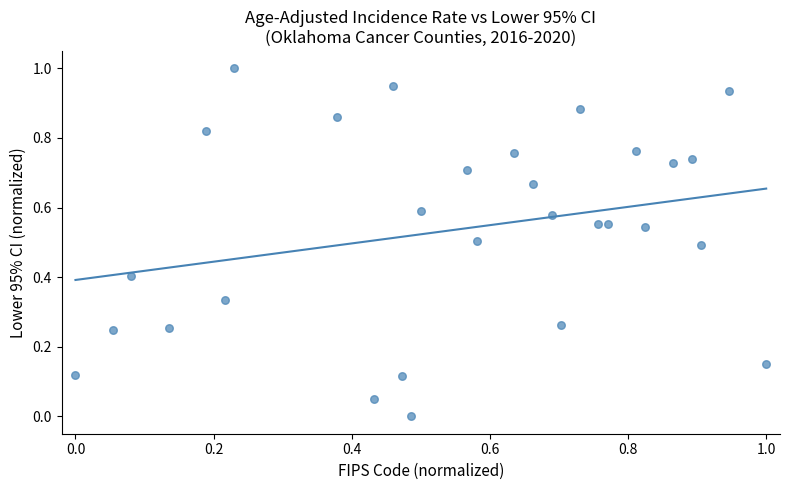

What is the range of X values (max minus min)?

1.0